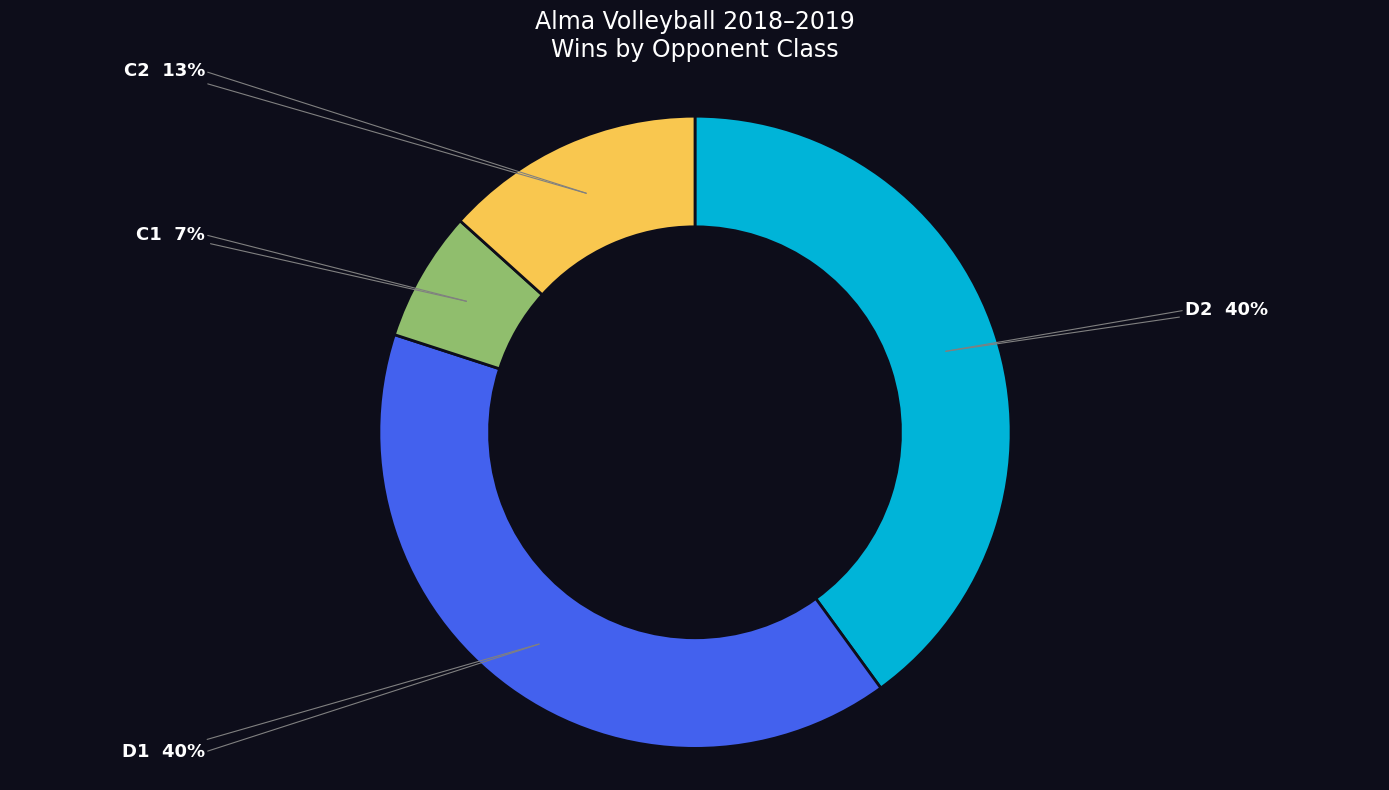

To the nearest percent, what is the average slice percentage?

25%